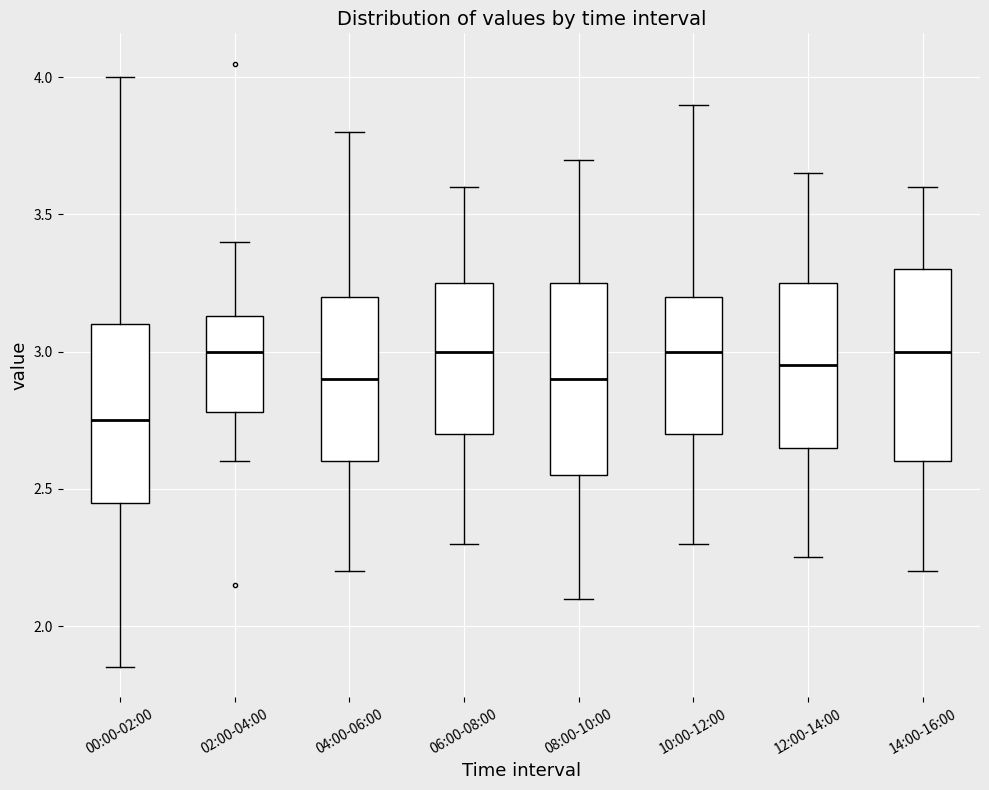

Where is the lower edge of the box for 08:00-10:00 on the y-axis? The values are not printed on the chart, so give them approximately, as read against the axis.

2.55